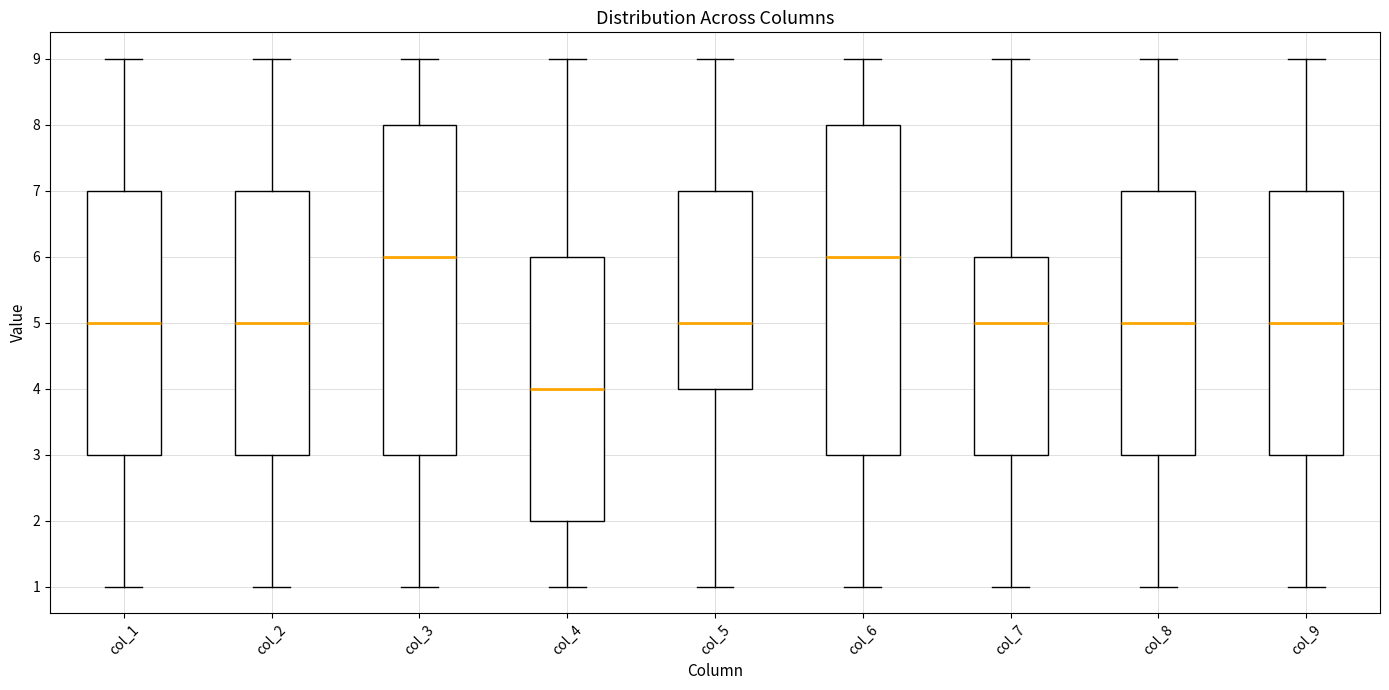

Reading left to right, read every box against the y-axis: the position of its median line, the range the box covers, and the ends of its whiskers. The values are not printed on the chart, so give them approximately, as read against the axis.

col_1: median 5, box 3 to 7, whiskers 1 to 9
col_2: median 5, box 3 to 7, whiskers 1 to 9
col_3: median 6, box 3 to 8, whiskers 1 to 9
col_4: median 4, box 2 to 6, whiskers 1 to 9
col_5: median 5, box 4 to 7, whiskers 1 to 9
col_6: median 6, box 3 to 8, whiskers 1 to 9
col_7: median 5, box 3 to 6, whiskers 1 to 9
col_8: median 5, box 3 to 7, whiskers 1 to 9
col_9: median 5, box 3 to 7, whiskers 1 to 9